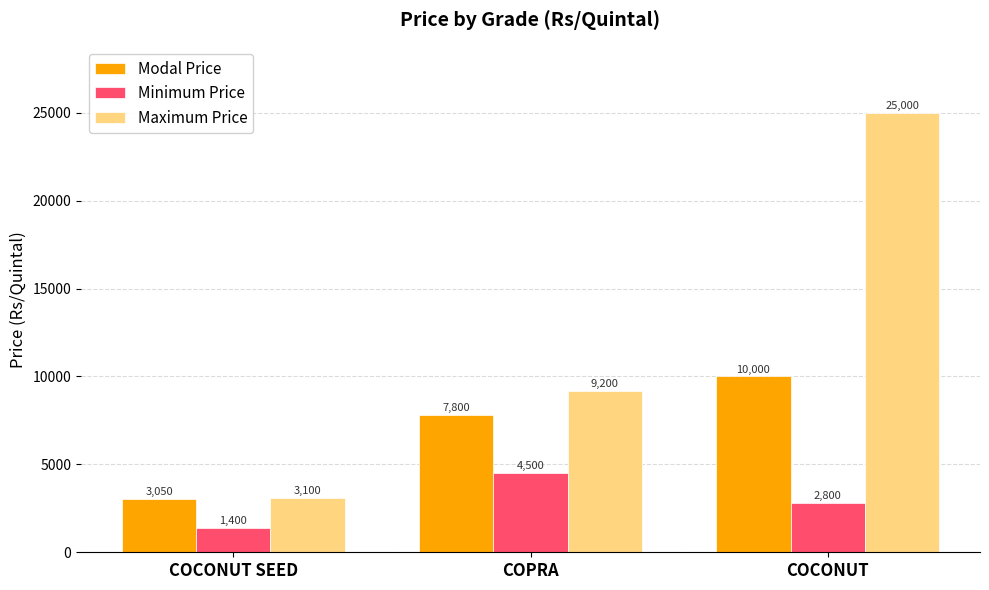

Which series has the widest spread of values?

Maximum Price